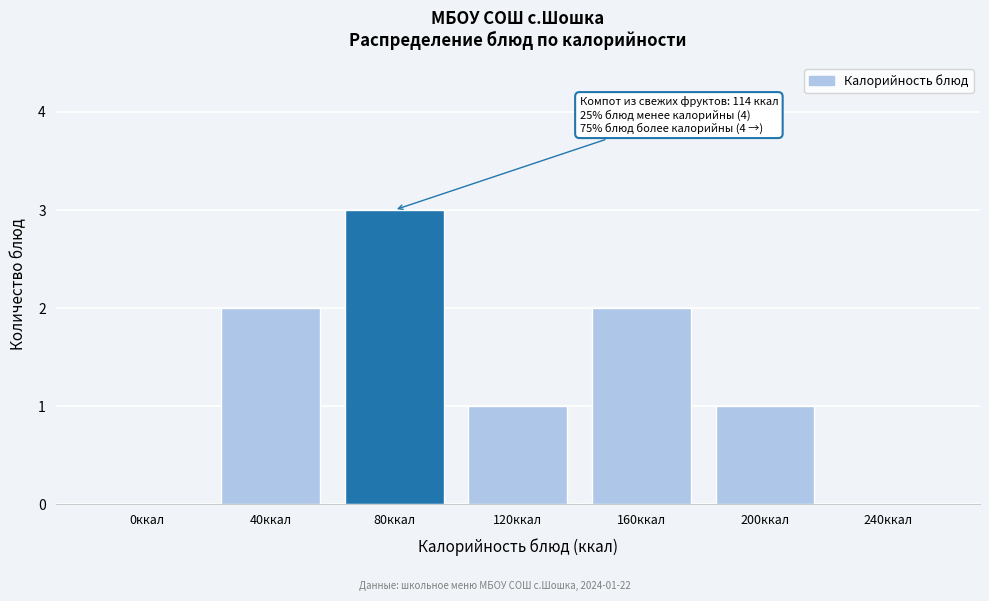

Reading left to right, transcribe all the data shown in this chart.

0ккал=0	40ккал=2	80ккал=3	120ккал=1	160ккал=2	200ккал=1	240ккал=0